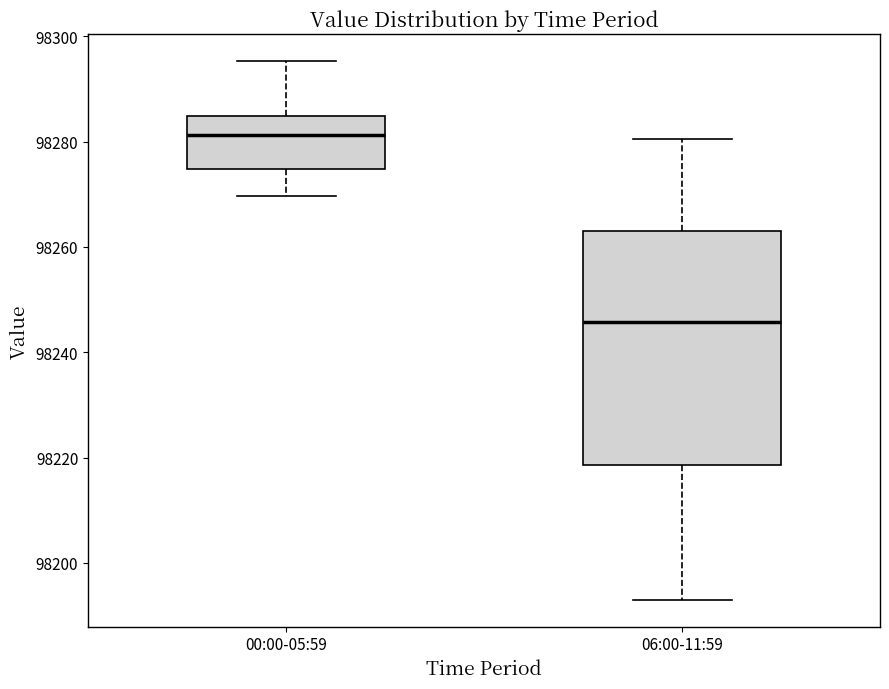

Which box is the tallest, from its lower edge to its upper edge?

06:00-11:59